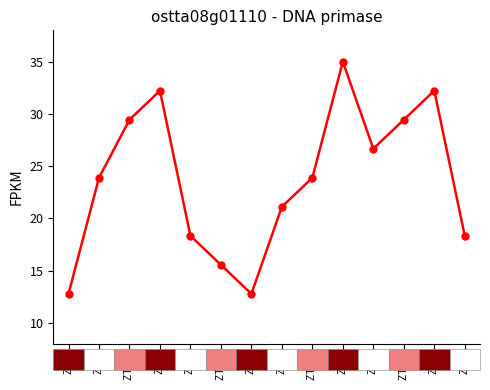

What is the sum of all values?

331.7